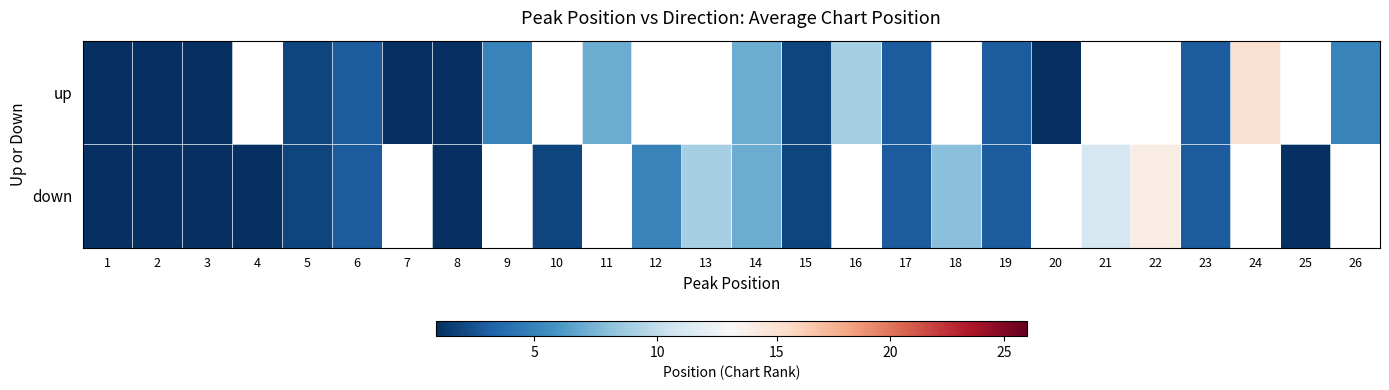

What is the lowest value of the down series?

1.0